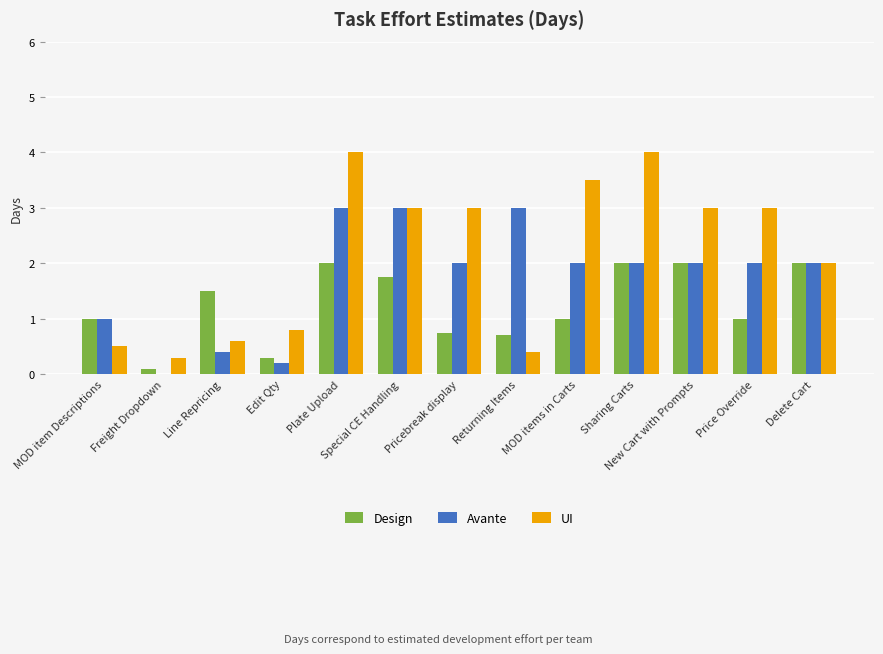

Where does the Avante series first go above 2?

Plate Upload